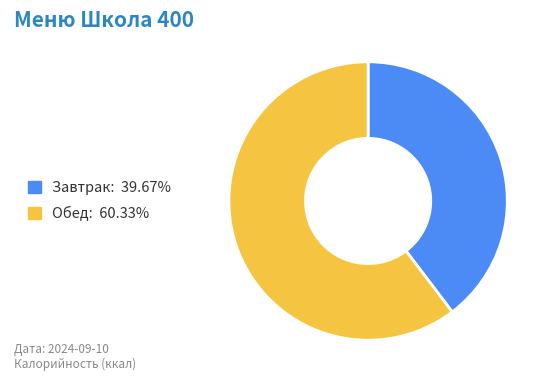

Is there a majority slice in this chart?

Yes